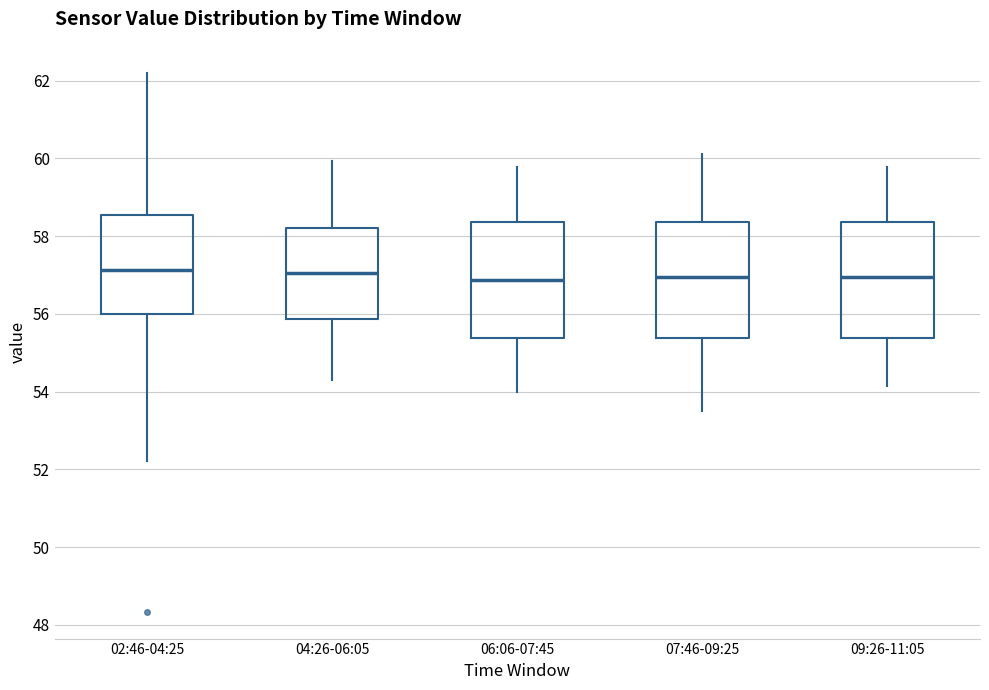

Reading left to right, read every box against the y-axis: the position of its median line, the range the box covers, and the ends of its whiskers. The values are not printed on the chart, so give them approximately, as read against the axis.

02:46-04:25: median 57.2, box 56.0 to 58.6, whiskers 52.2 to 62.2
04:26-06:05: median 57.0, box 55.8 to 58.2, whiskers 54.4 to 60.0
06:06-07:45: median 56.8, box 55.4 to 58.4, whiskers 54.0 to 59.8
07:46-09:25: median 57.0, box 55.4 to 58.4, whiskers 53.4 to 60.2
09:26-11:05: median 57.0, box 55.4 to 58.4, whiskers 54.2 to 59.8